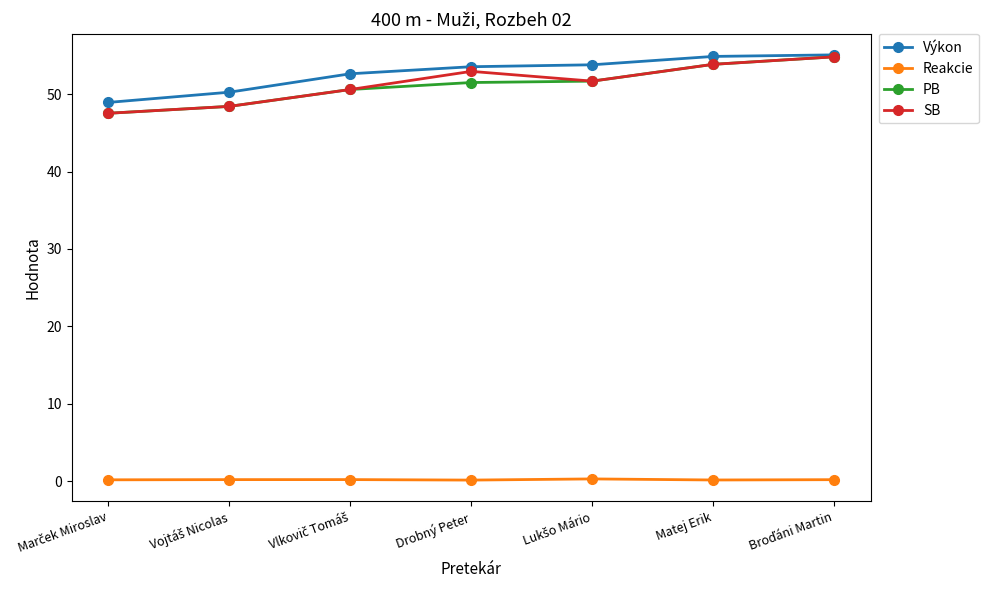

What is the value of the Výkon point at the 6th from the left?

54.9